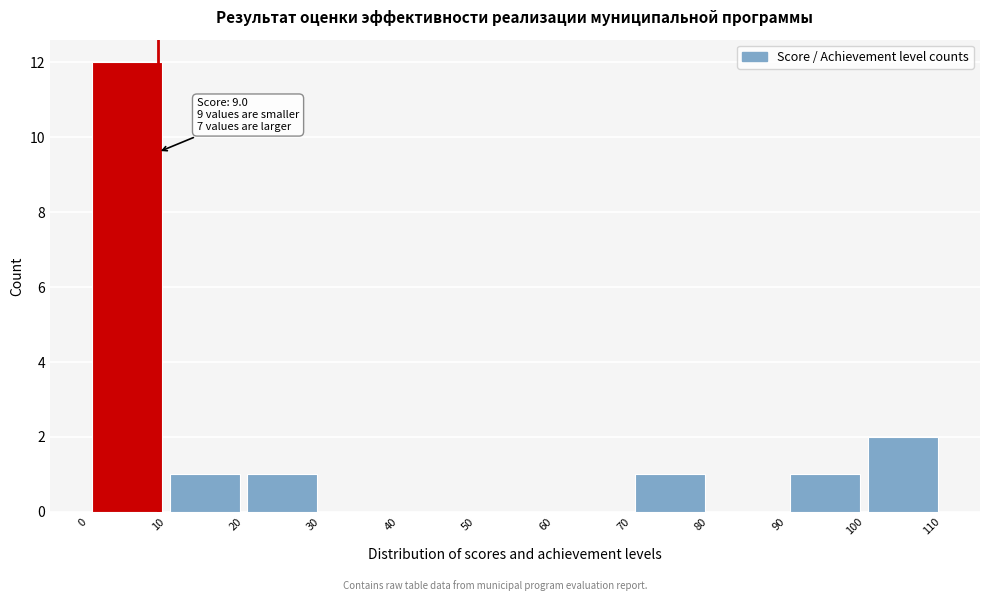

Which range on the x-axis has the tallest bar?

0 to 10